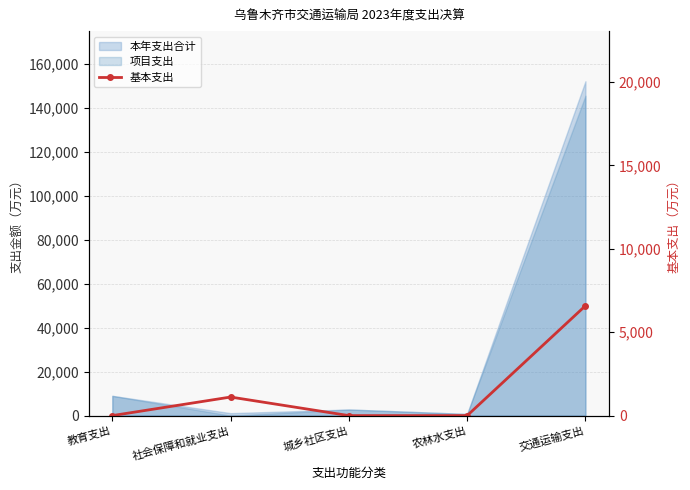

Where is the data nearest to the value 3294?

社会保障和就业支出